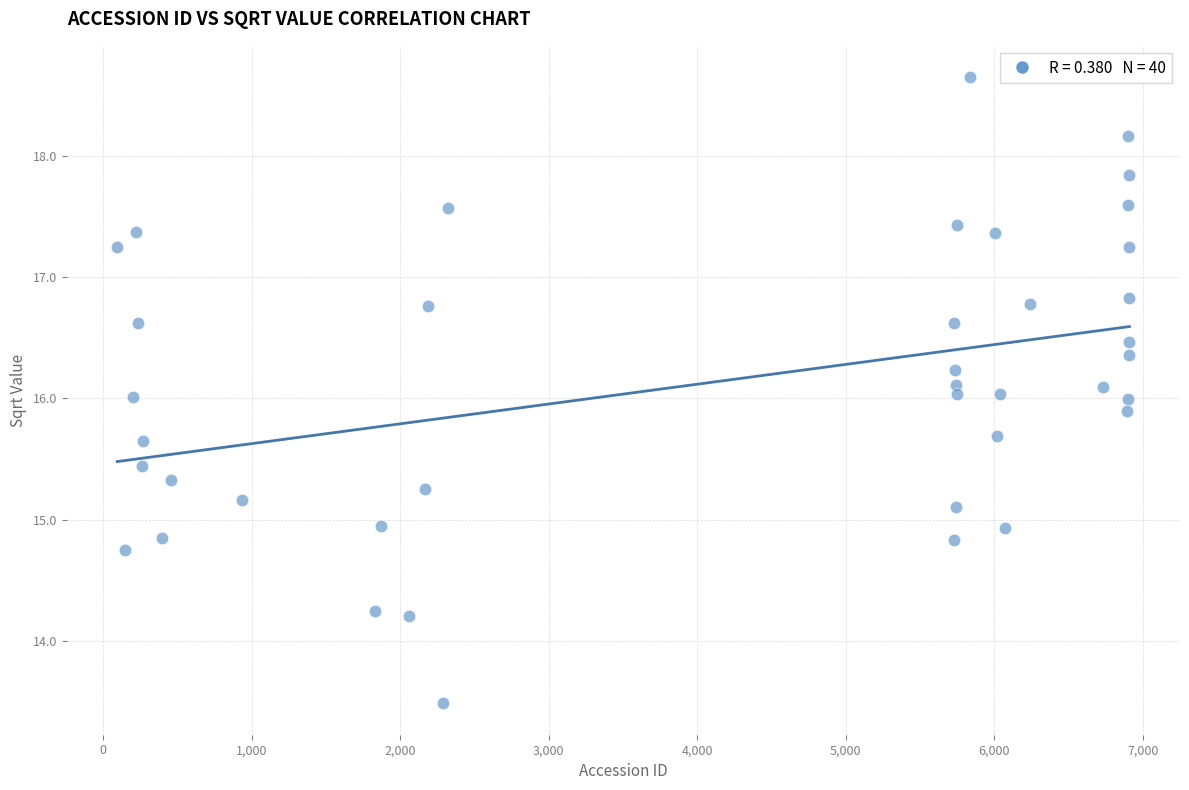

What is the range of X values (max minus min)?

6814.0